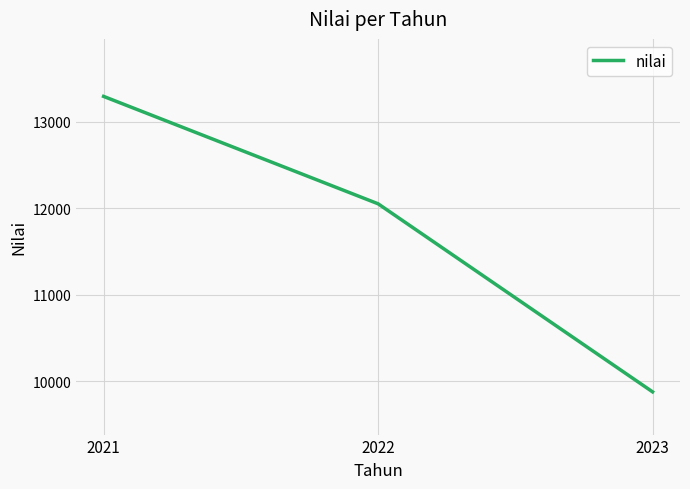

Does the chart display data point markers on the line(s)?

No